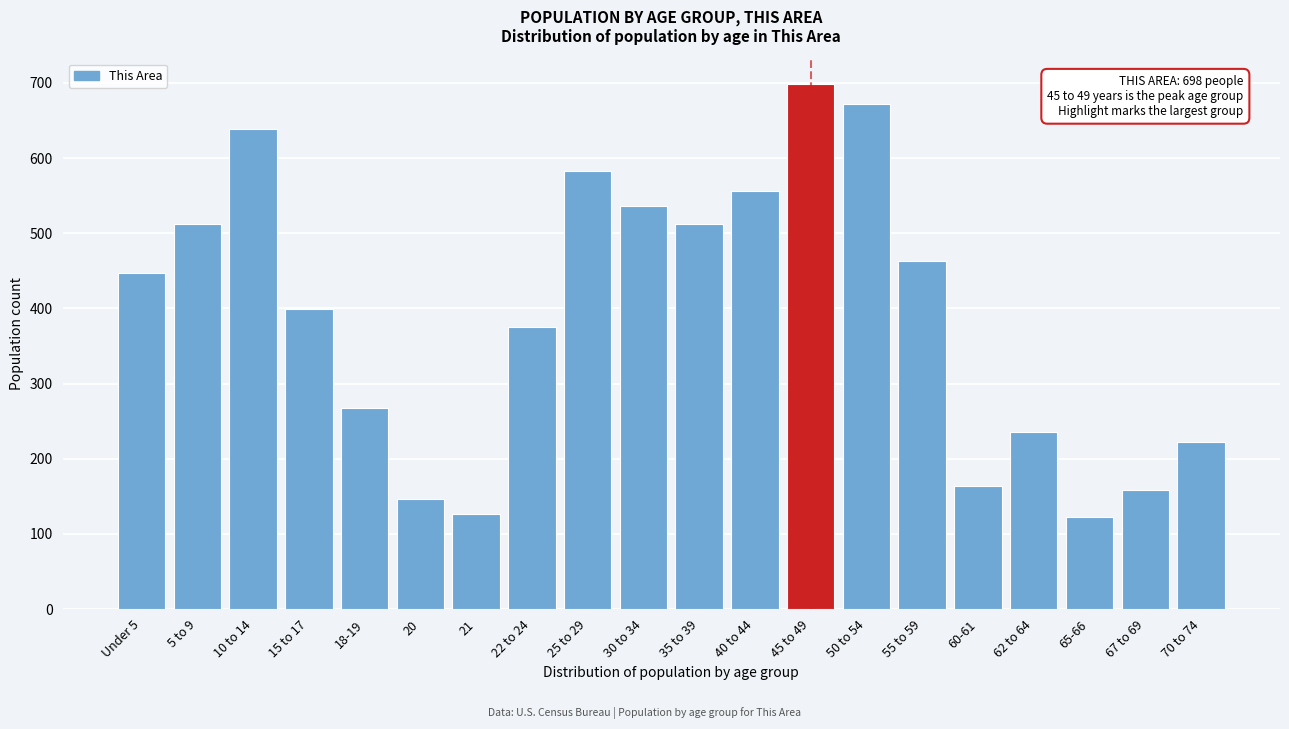

Reading left to right, list all the values displayed in this chart.

Under 5=447	5 to 9=513	10 to 14=639	15 to 17=399	18-19=267	20=146	21=127	22 to 24=375	25 to 29=583	30 to 34=536	35 to 39=513	40 to 44=556	45 to 49=698	50 to 54=672	55 to 59=463	60-61=164	62 to 64=236	65-66=123	67 to 69=158	70 to 74=222